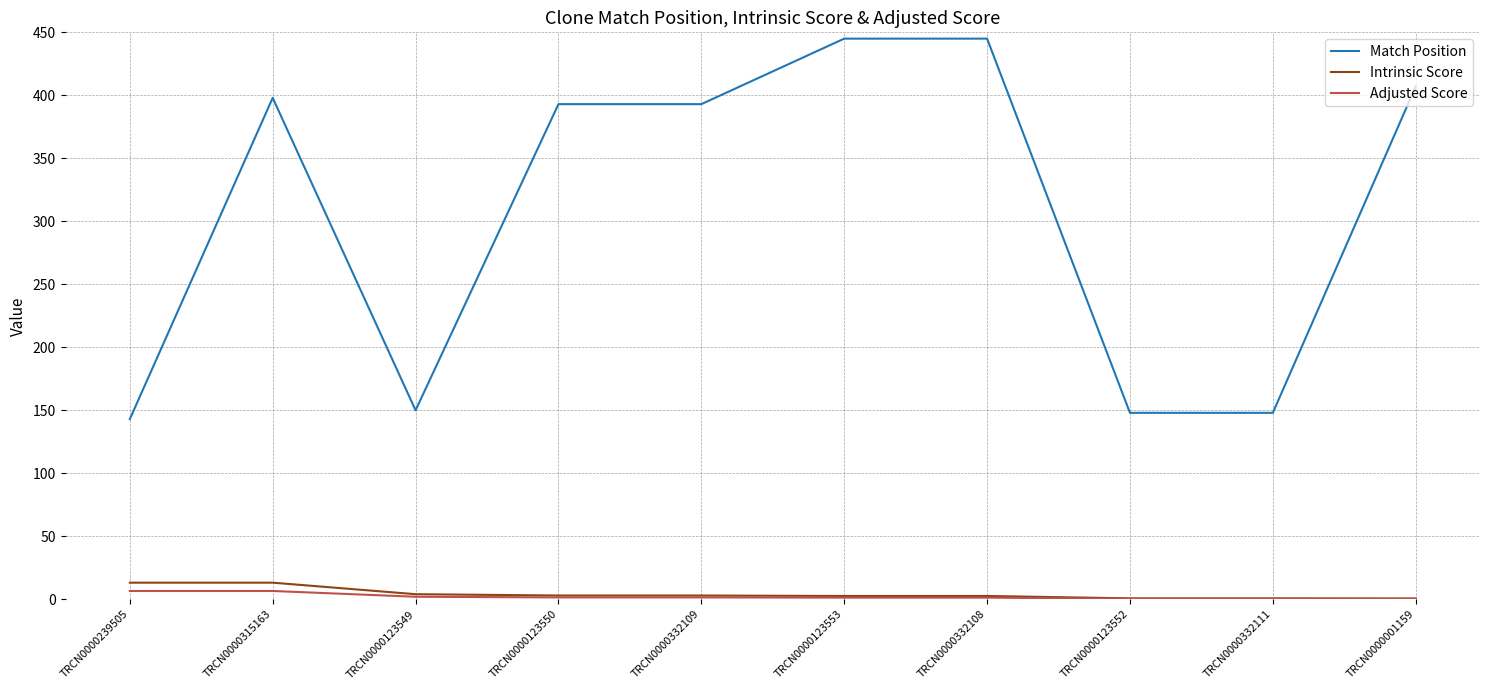

What is the smallest value displayed?

0.3